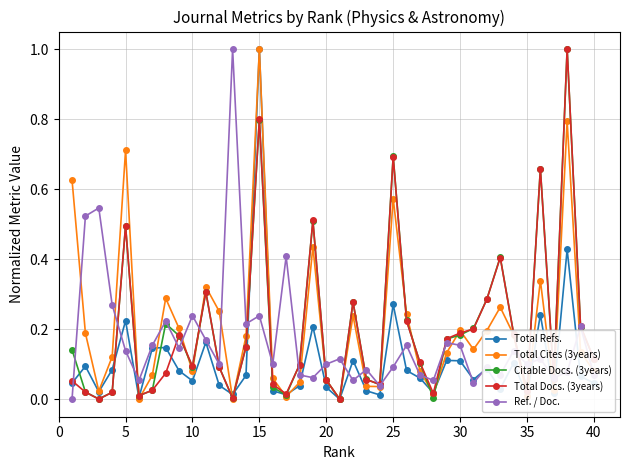

True or false: Total Docs. (3years) has more than 0 interior local peaks.

True